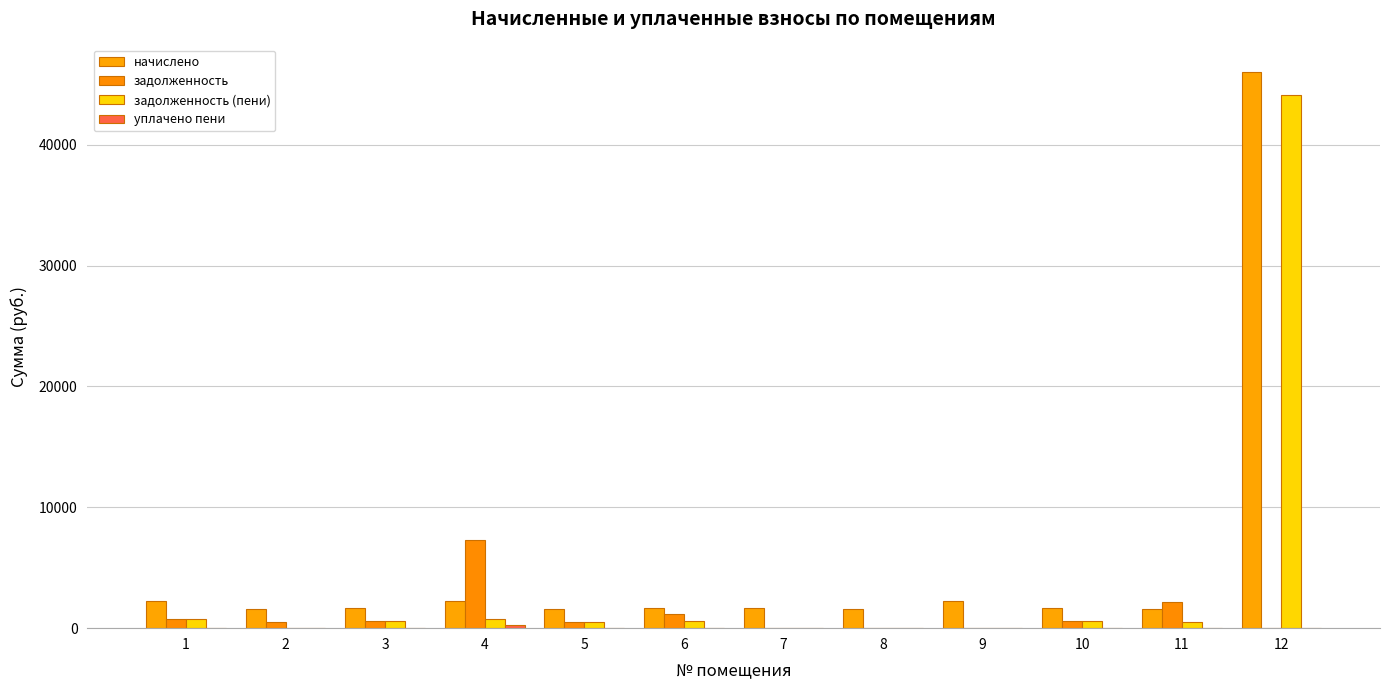

What is the value of the начислено bar at the 5th from the left?

1616.7